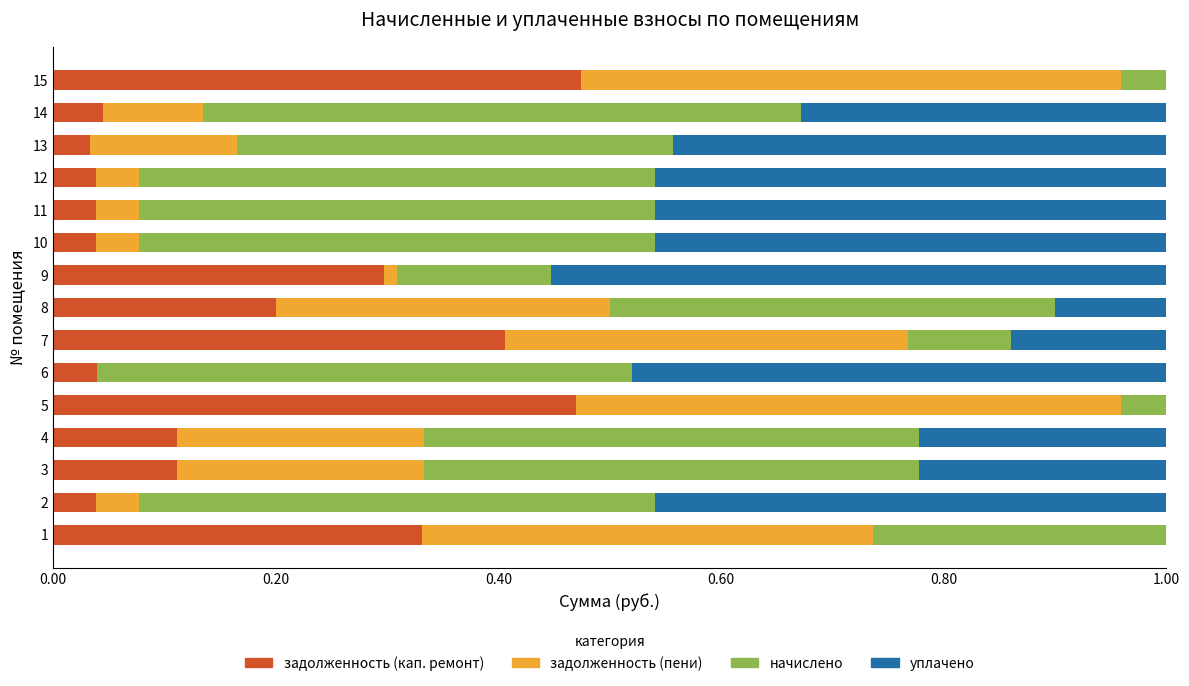

How many distinct data groups are displayed?

4